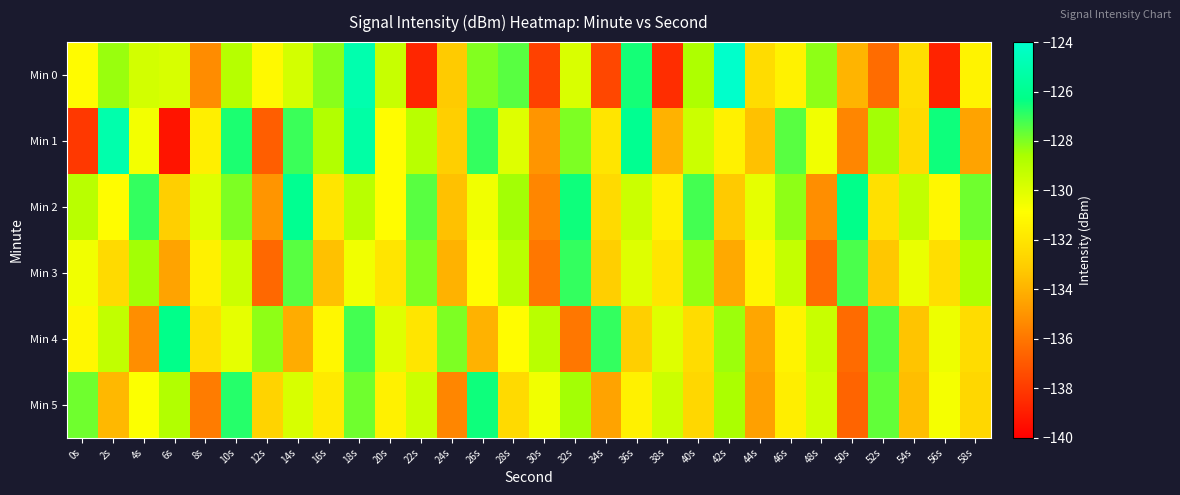

How many categories are shown in the chart?

30